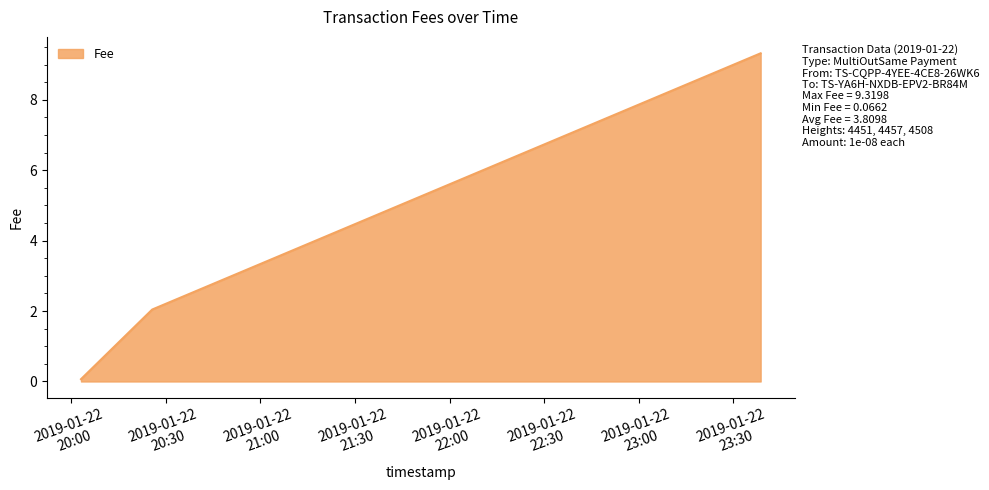

What is the difference between the maximum and minimum values?

9.3